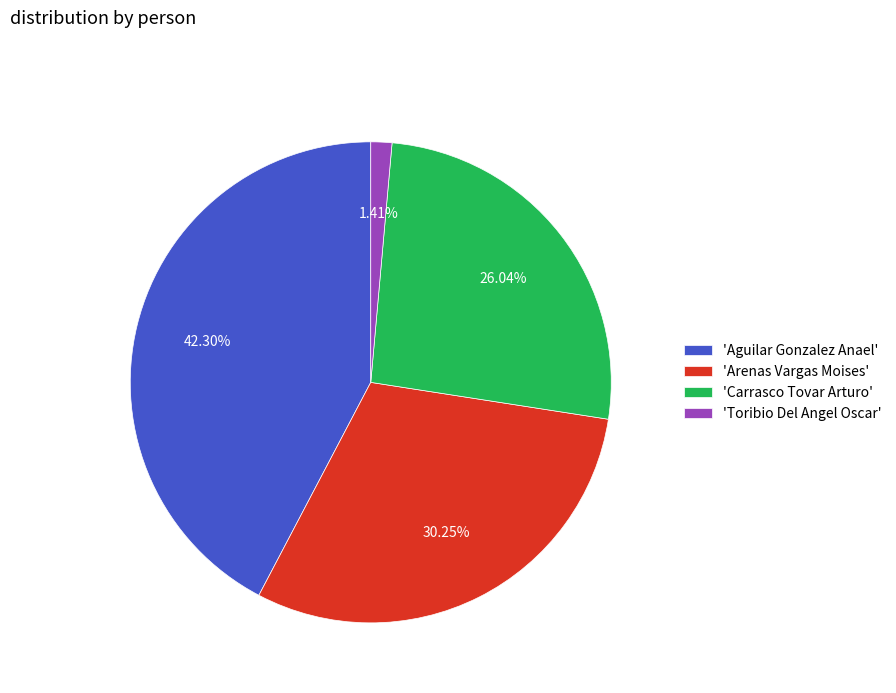

To the nearest percent, what is the difference between the largest and smallest slice percentages?

41%